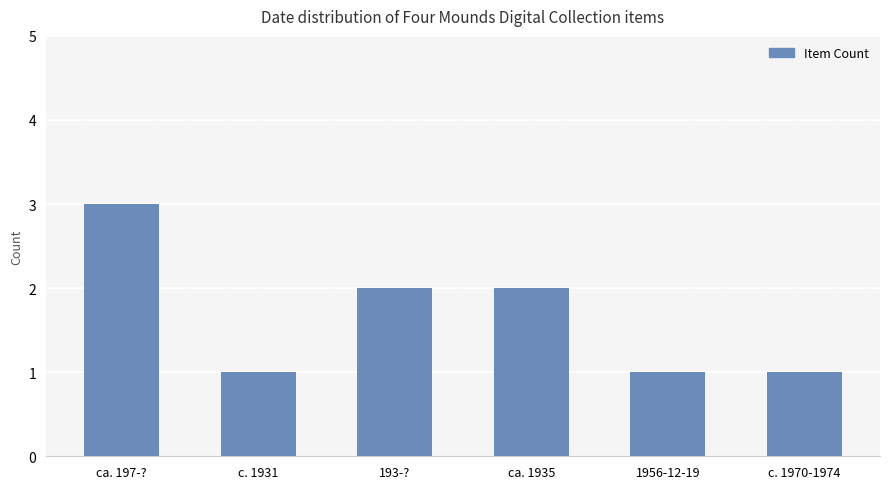

Read the value at 1956-12-19.

1